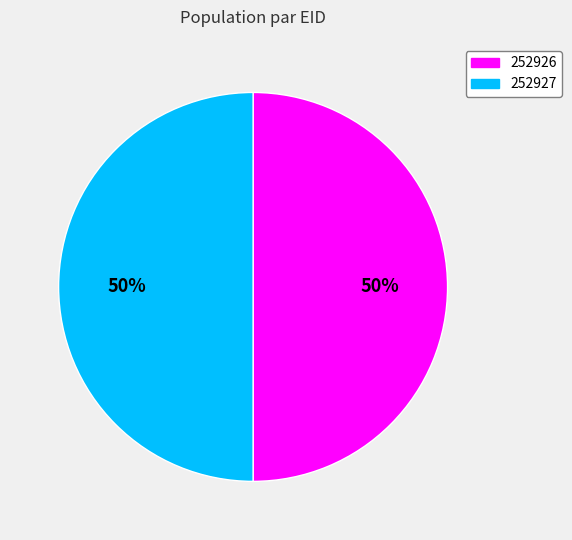

What is the ratio of the value at 252926 to the value at 252927?

1.0